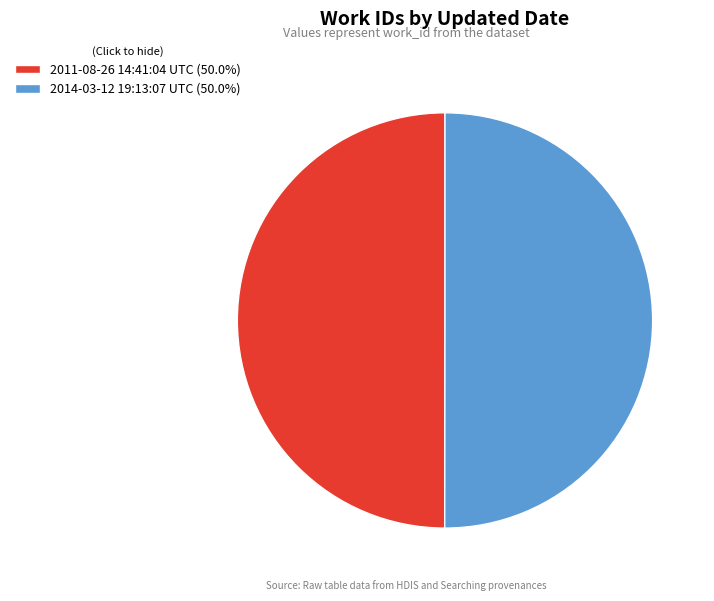

What is the ratio of the value at 2014-03-12 19:13:07 UTC (50.0%) to the value at 2011-08-26 14:41:04 UTC (50.0%)?

1.0